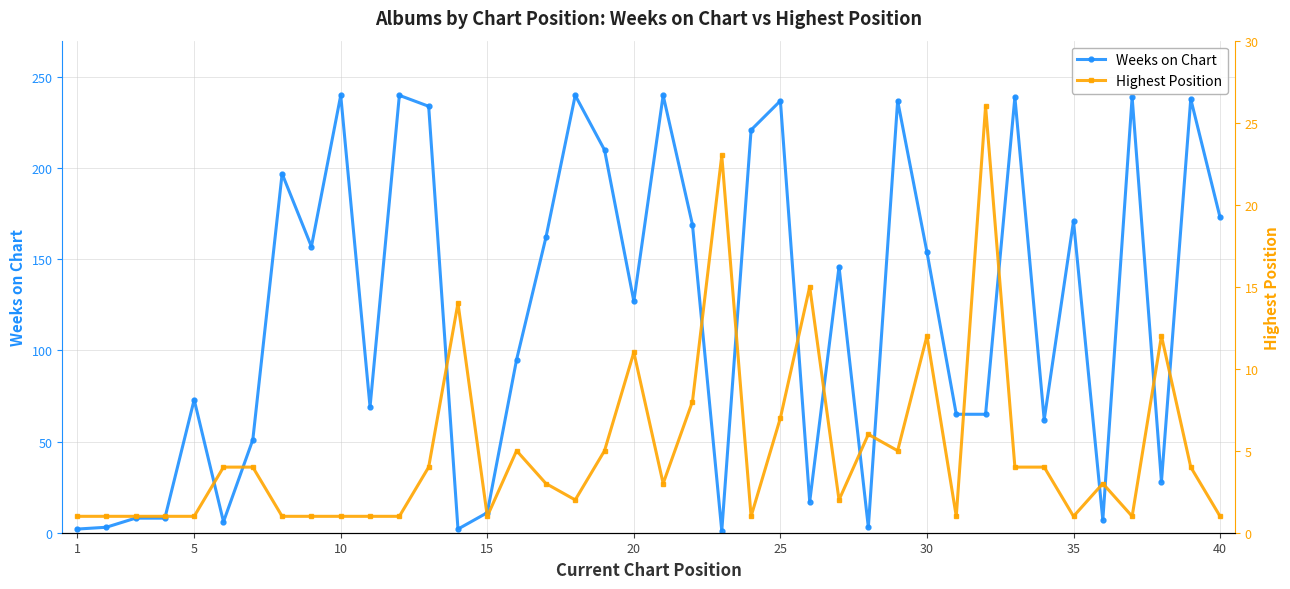

Is it true that Weeks on Chart equals 285 at 35?

False